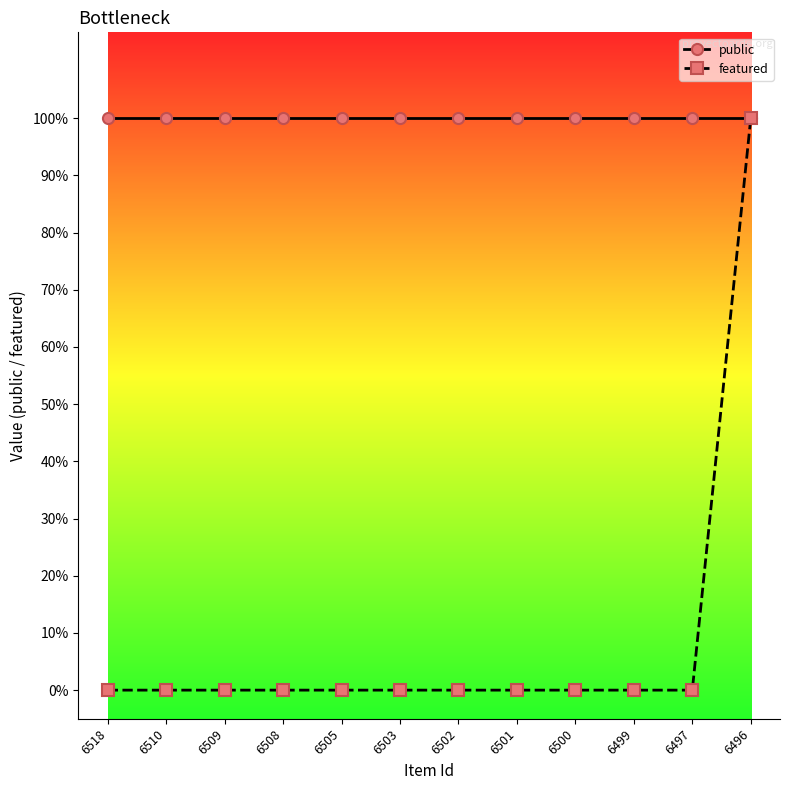

Does the chart display data point markers on the line(s)?

Yes